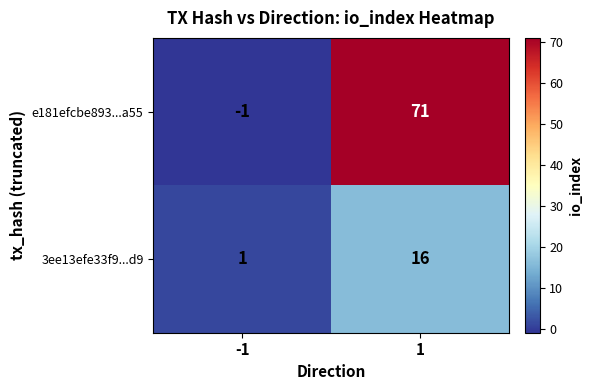

Which series has the largest range (max minus min)?

e181efcbe893...a55